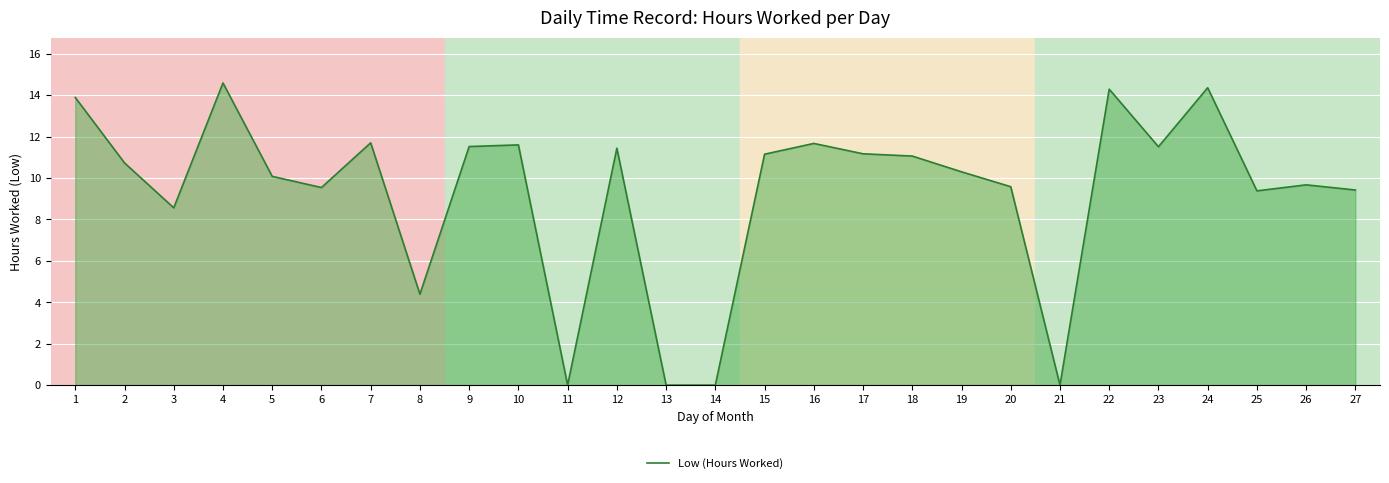

What is the ratio of the value at 5 to the value at 27?

1.1